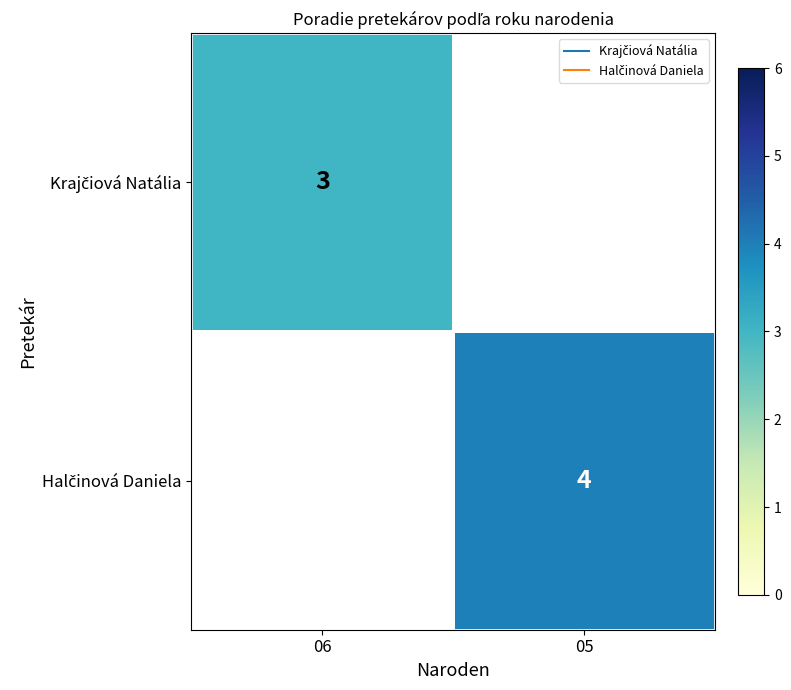

Is it true that Halčinová Daniela equals 5.3 at 05?

False